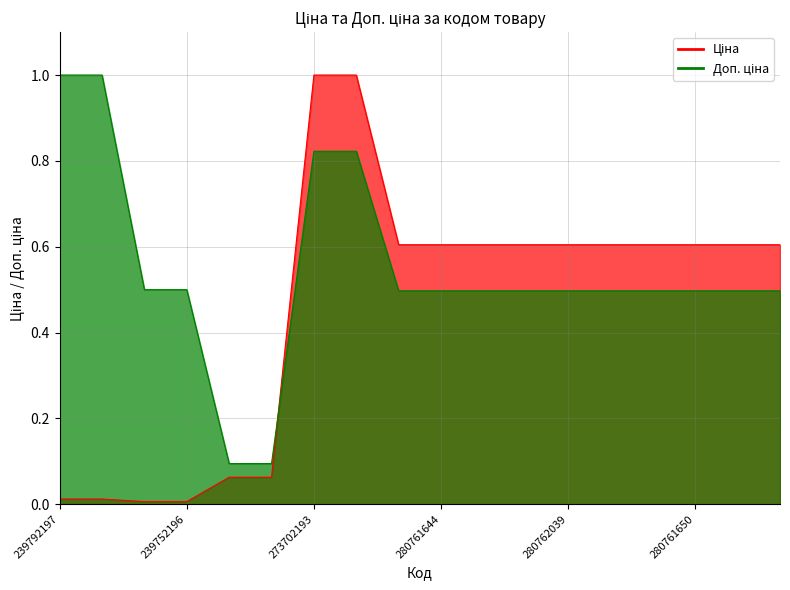

True or false: Доп. ціна and Ціна intersect in this chart.

True